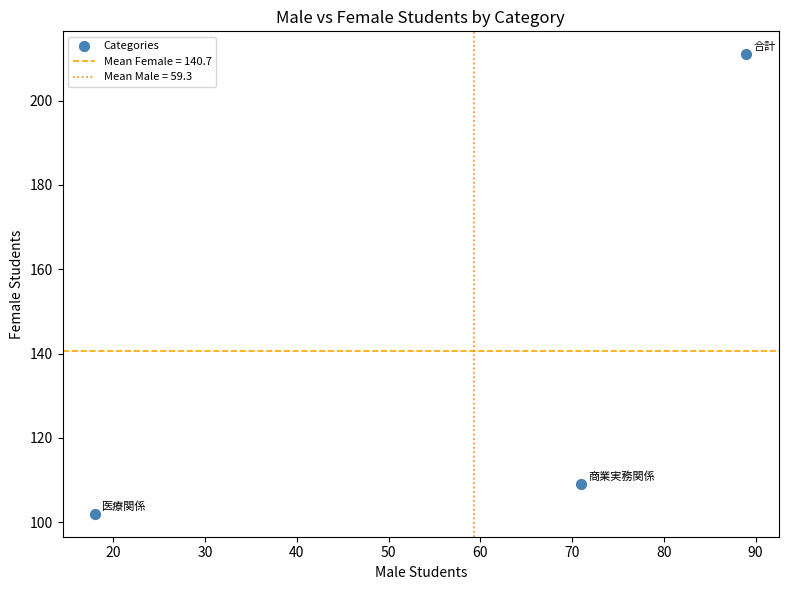

What Y value in the scatter plot is closest to 156?

109